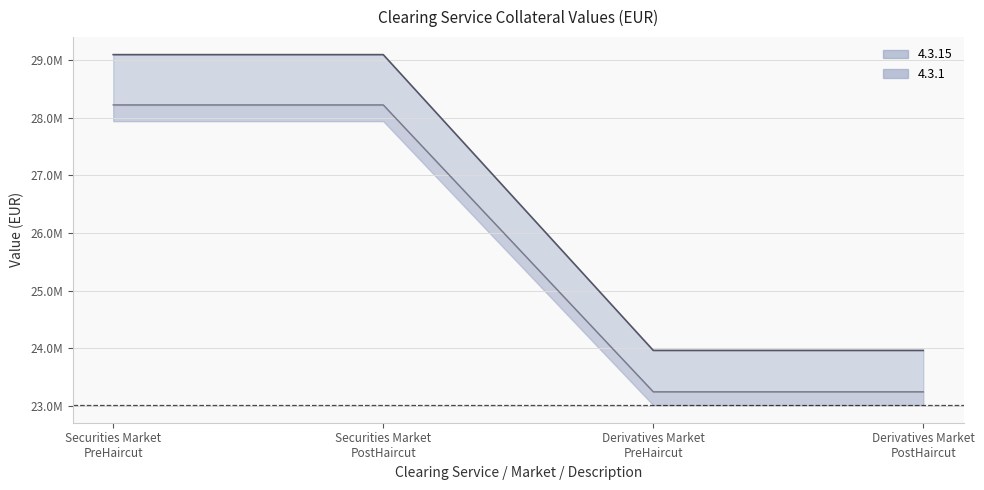

What is the difference between the 4.3.1 values at Derivatives Market PreHaircut and Securities Market PreHaircut?

5135136.0